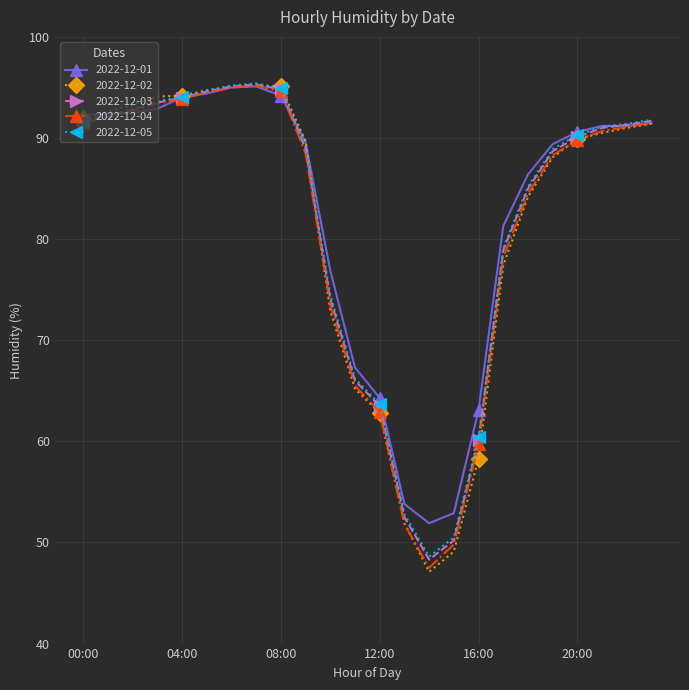

What is the value of the 2022-12-01 point at the 13th from the left?

64.3